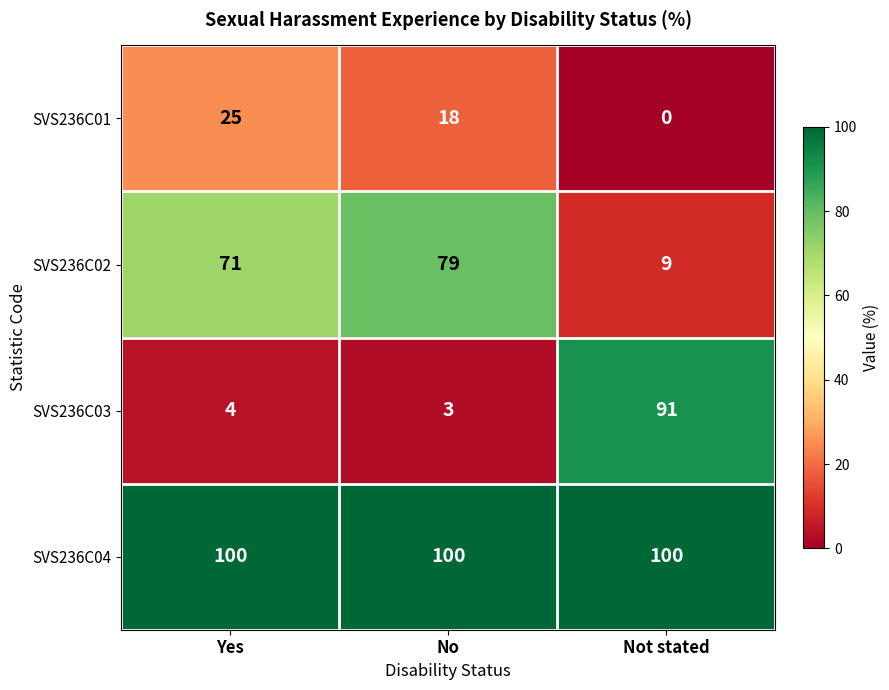

Reading right to left, what are all the values shown in this chart?

SVS236C01: Not stated=0	No=18	Yes=25
SVS236C02: Not stated=9	No=79	Yes=71
SVS236C03: Not stated=91	No=3	Yes=4
SVS236C04: Not stated=100	No=100	Yes=100